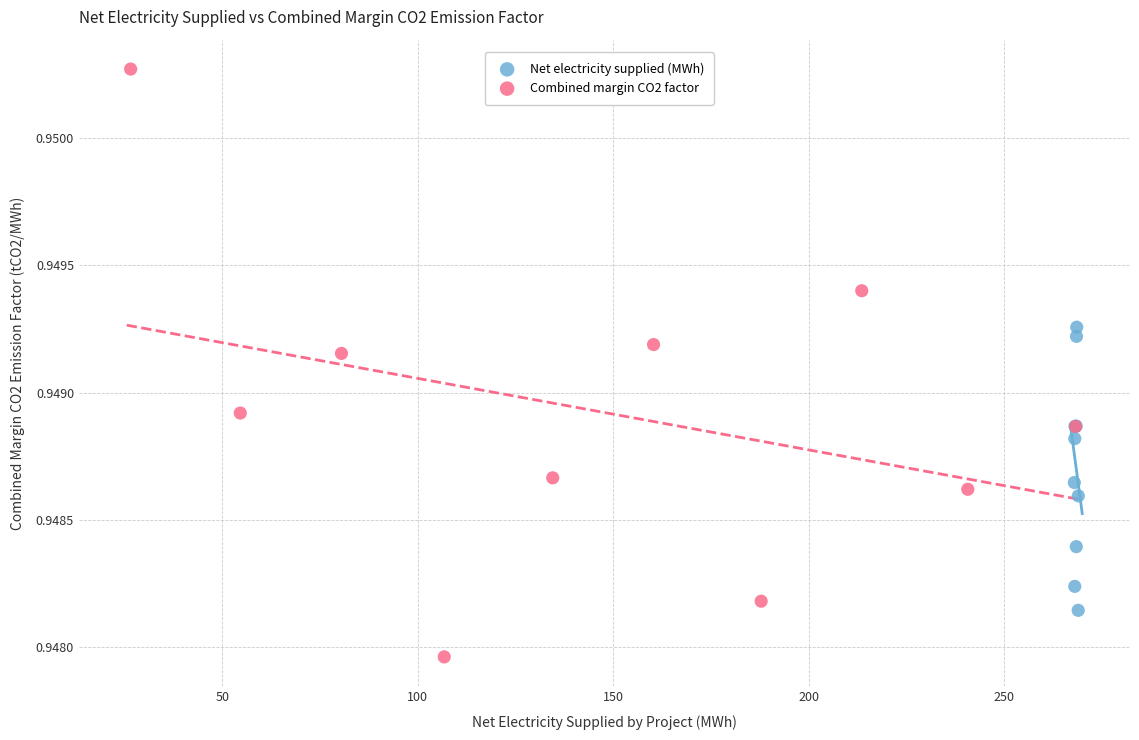

Which series reaches the maximum Y coordinate?

Combined margin CO2 factor